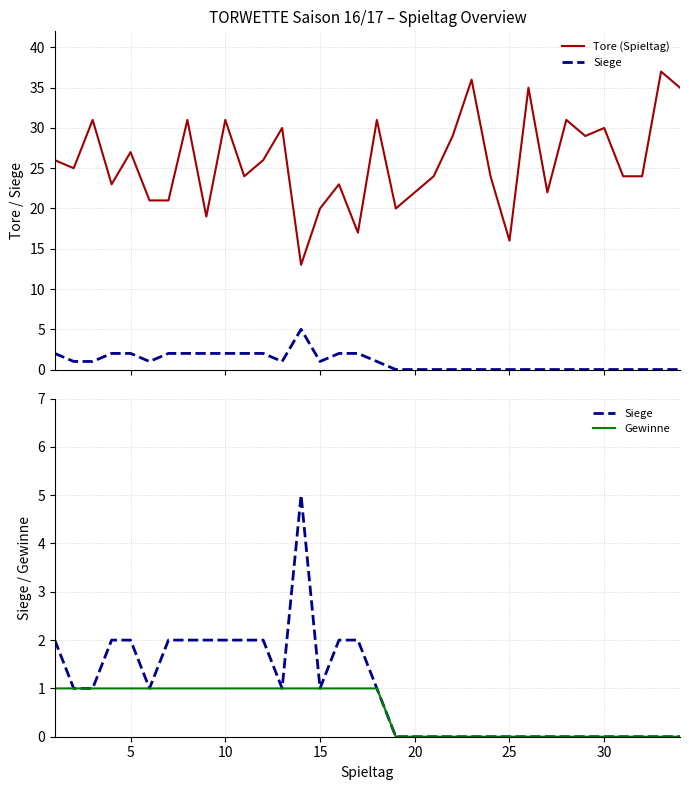

Does the chart display data point markers on the line(s)?

No